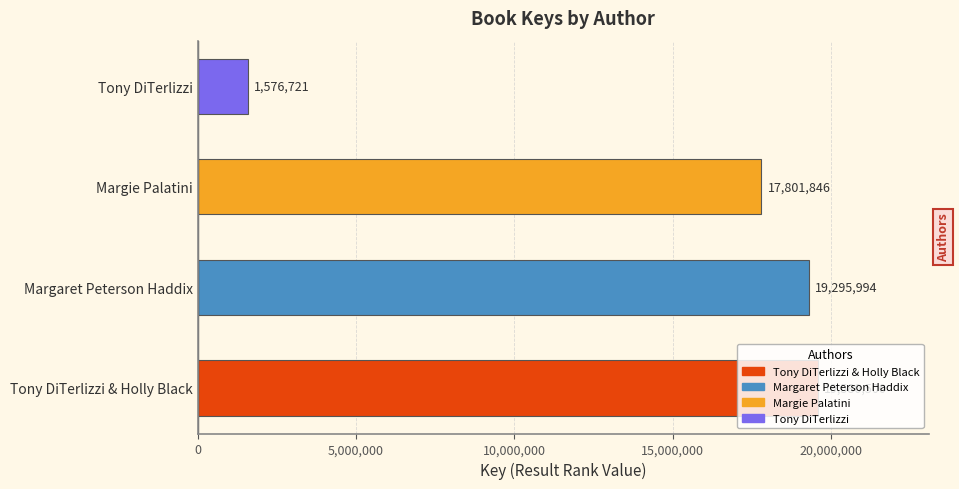

Approximately how many times larger is the value at Margie Palatini compared to Tony DiTerlizzi & Holly Black?

0.9